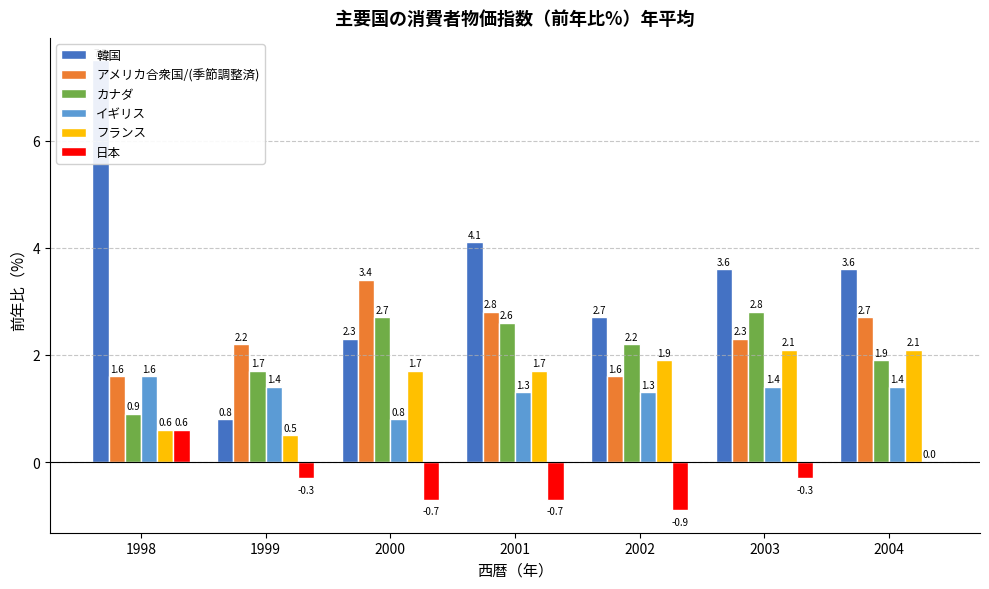

What is the total value across all series at 1999?

6.3